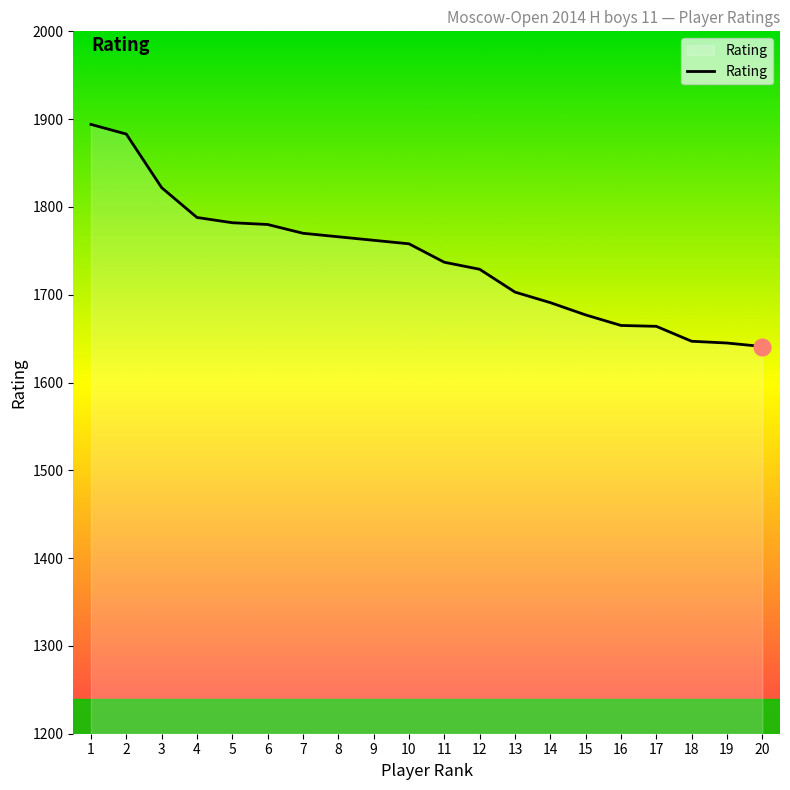

What is the smallest value displayed?

1641